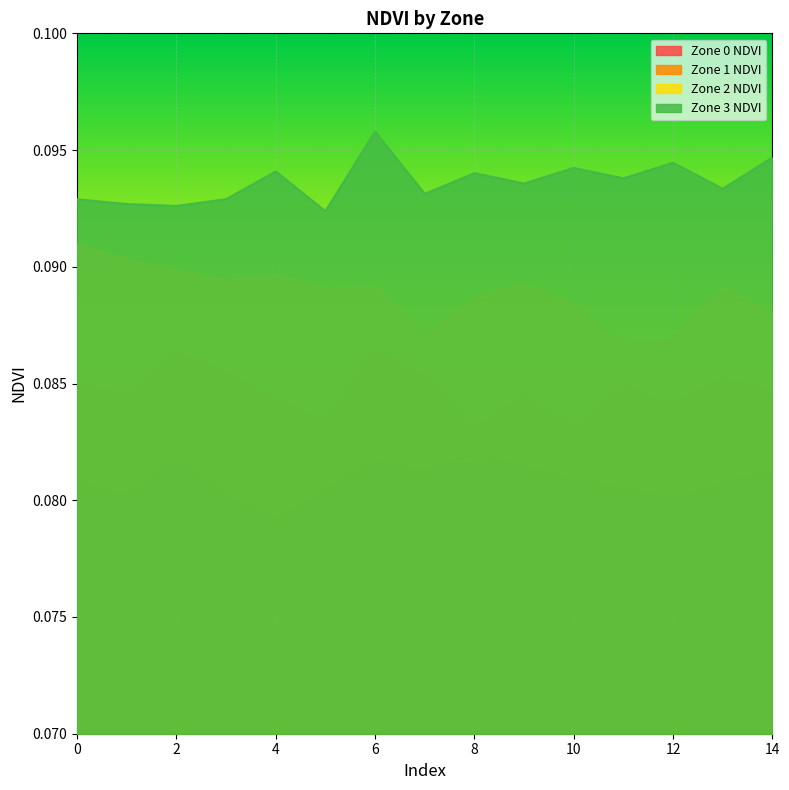

Rank the series by their average value, from lowest to highest.

Zone 0 NDVI, Zone 1 NDVI, Zone 2 NDVI, Zone 3 NDVI